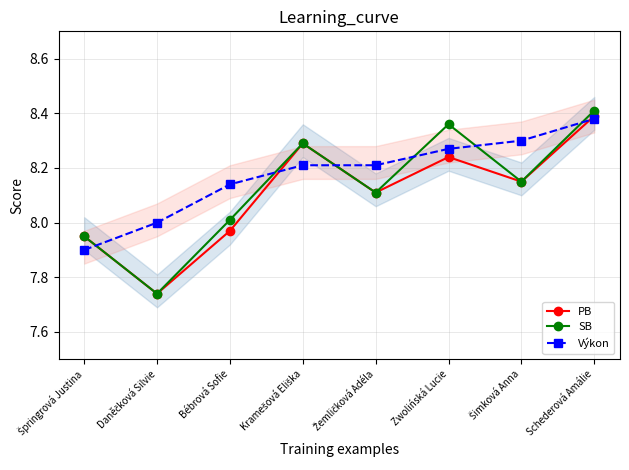

List the series in order of their overall mean, highest first.

Výkon, SB, PB